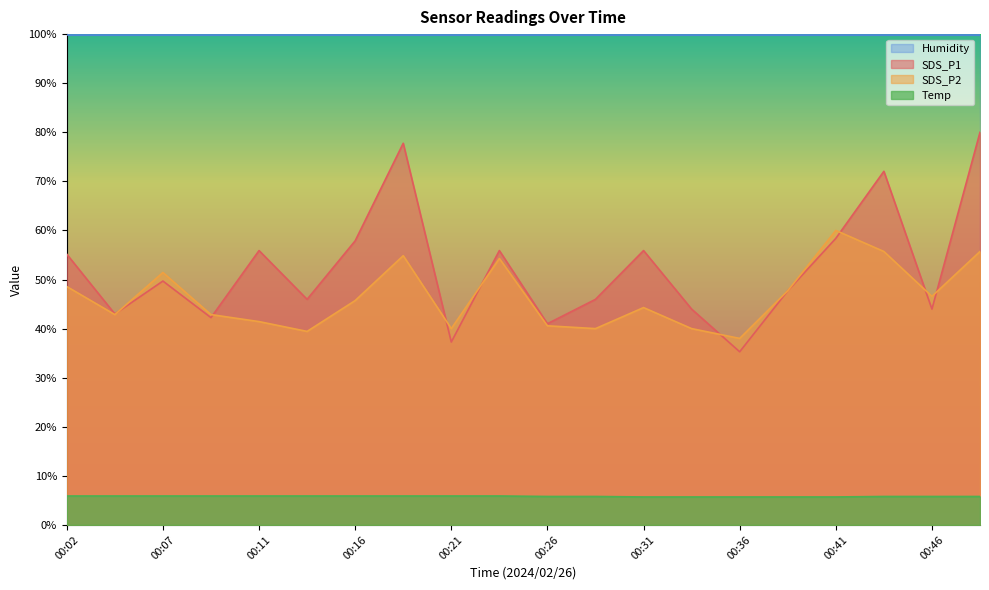

Between which two adjacent categories do SDS_P2 and SDS_P1 first intersect?

00:04 and 00:07